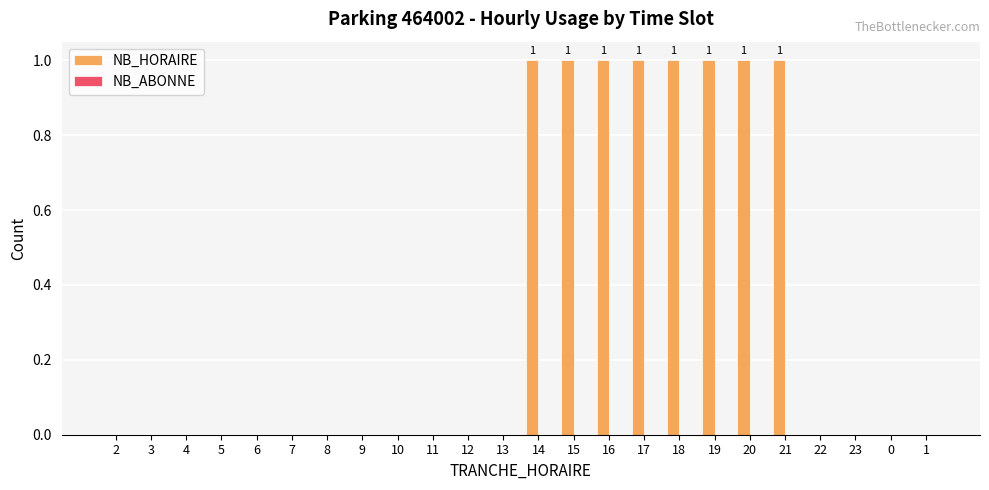

Reading left to right, transcribe all the data shown in this chart.

2=0	3=0	4=0	5=0	6=0	7=0	8=0	9=0	10=0	11=0	12=0	13=0	14=1	15=1	16=1	17=1	18=1	19=1	20=1	21=1	22=0	23=0	0=0	1=0